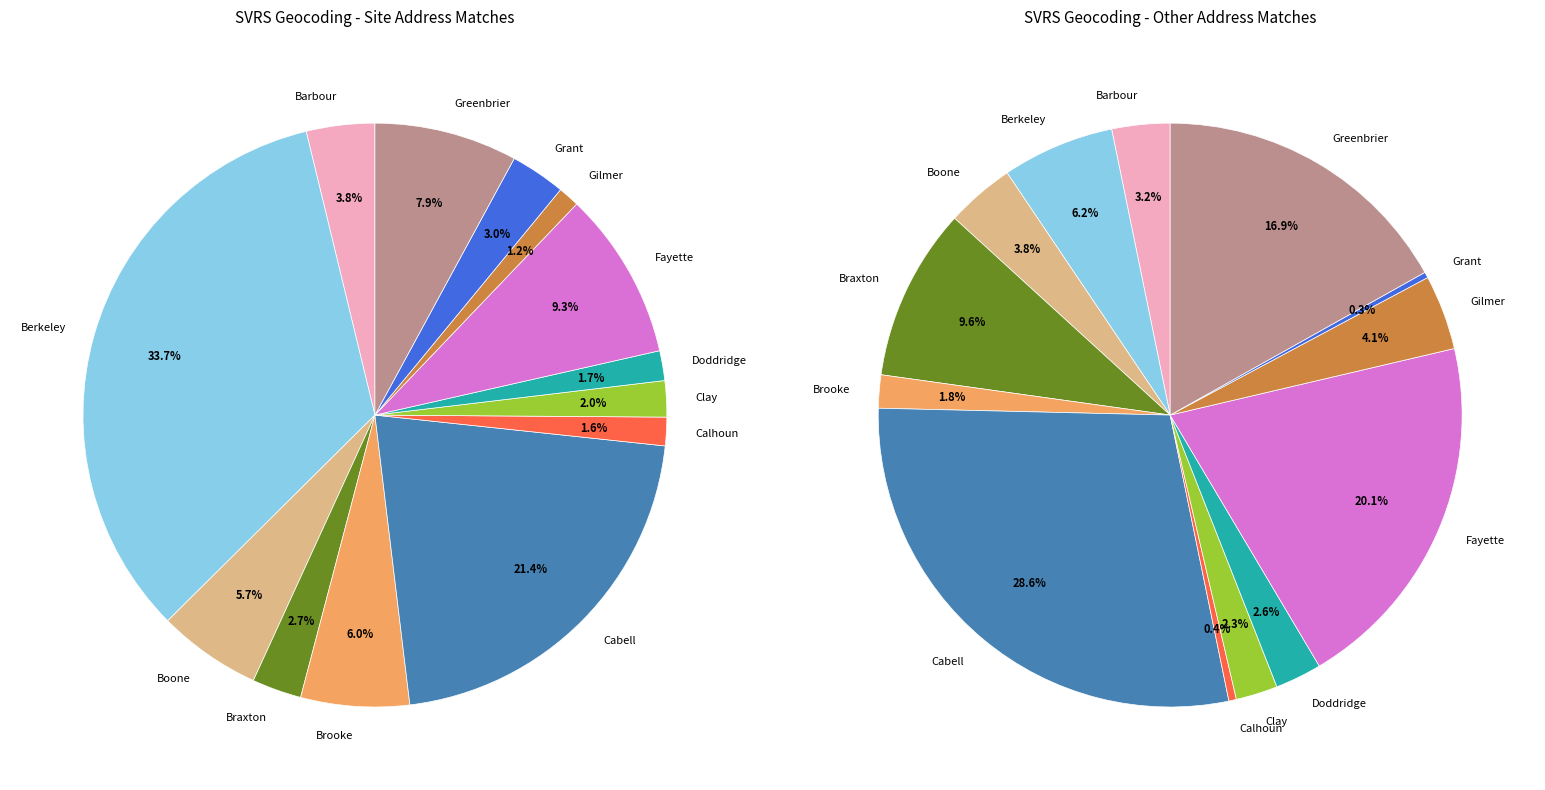

What is the ratio of the value at Doddridge to the value at Grant?

0.5